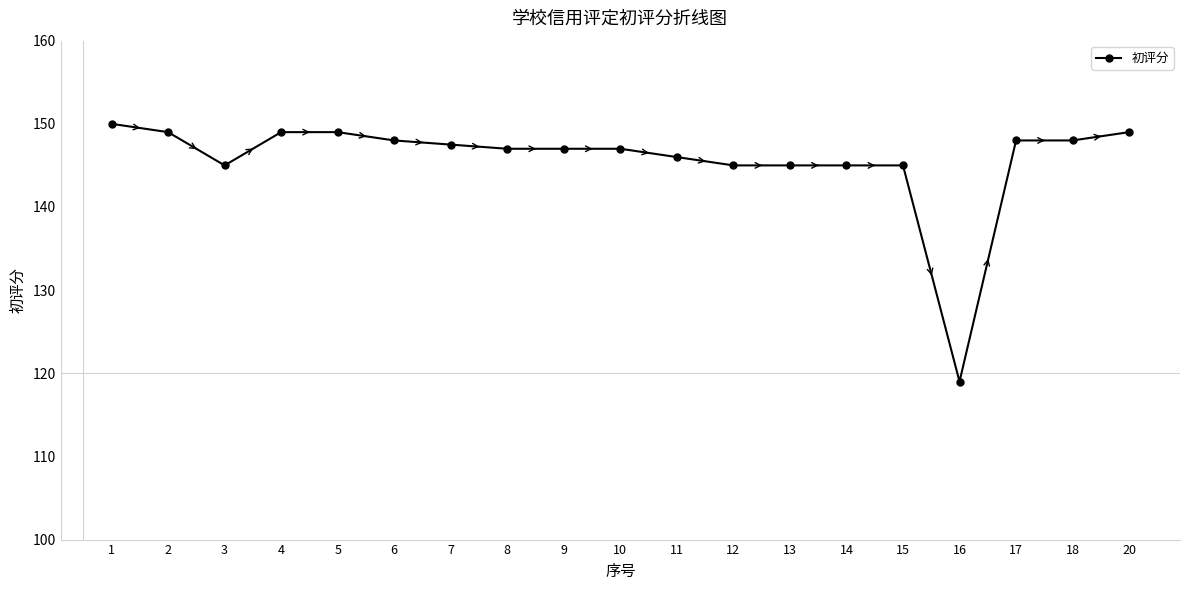

What is the value of the 14th point from the left?

145.0